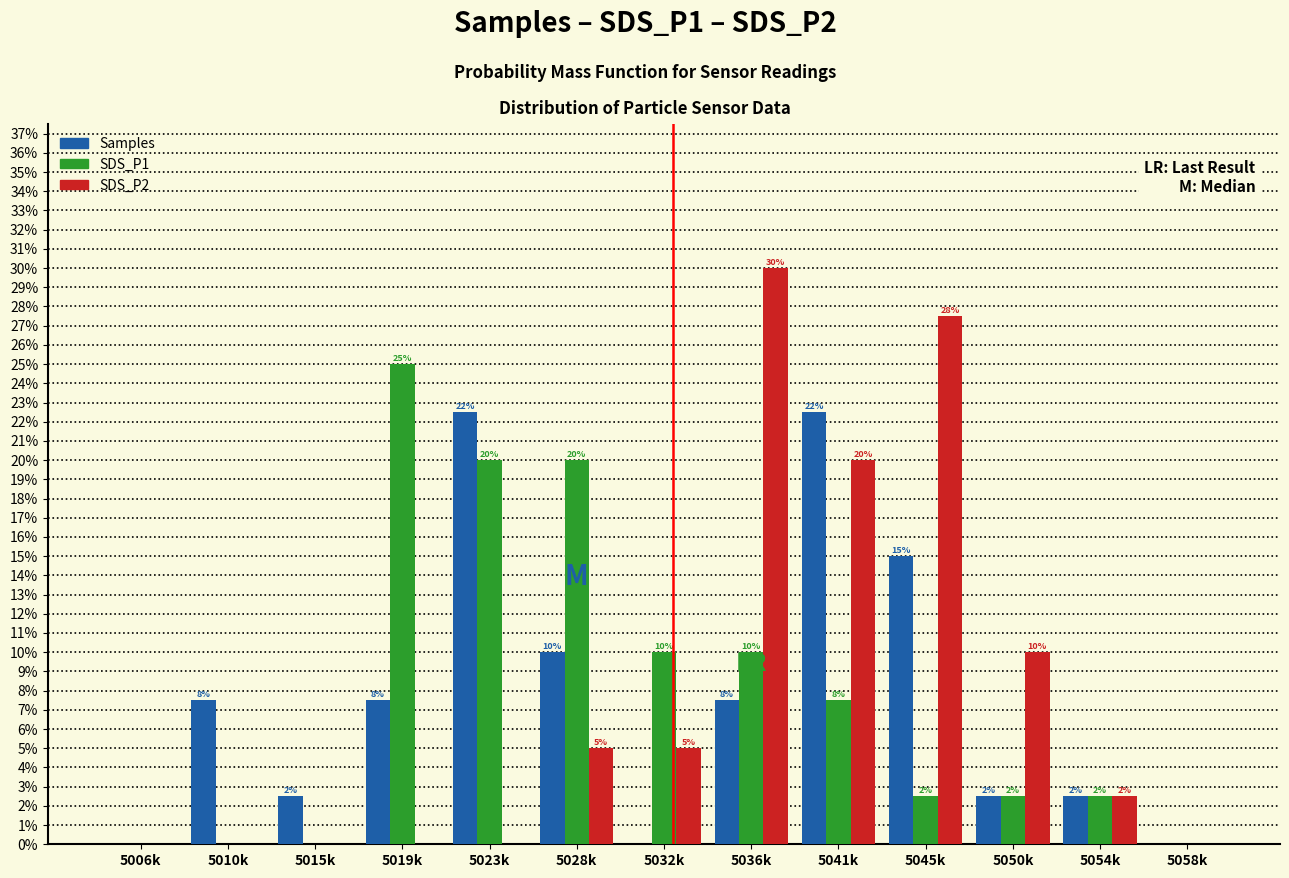

Are the bars horizontal?

No